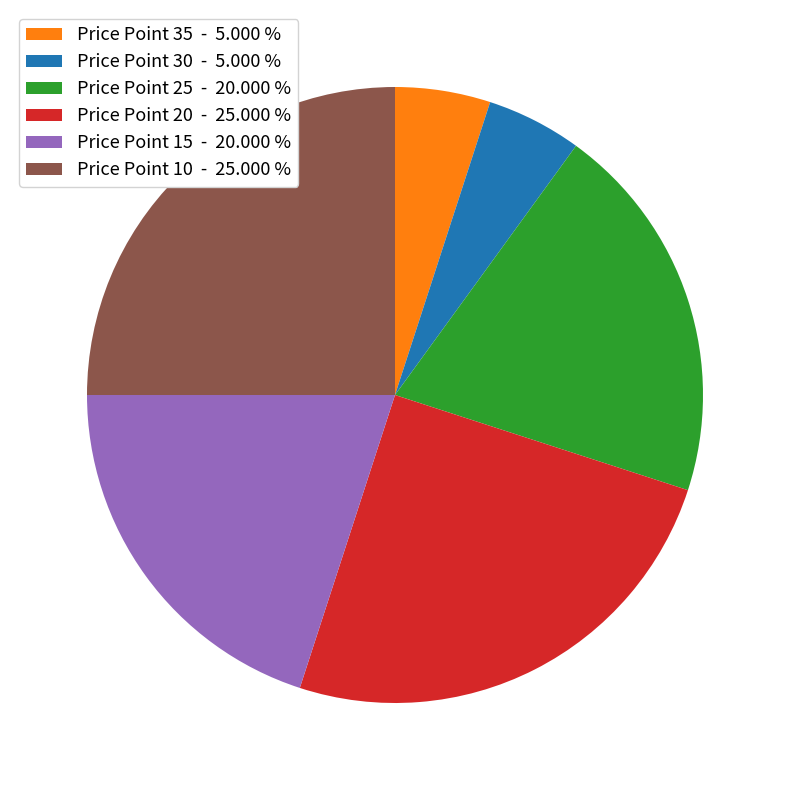

Does any single category account for the majority?

No